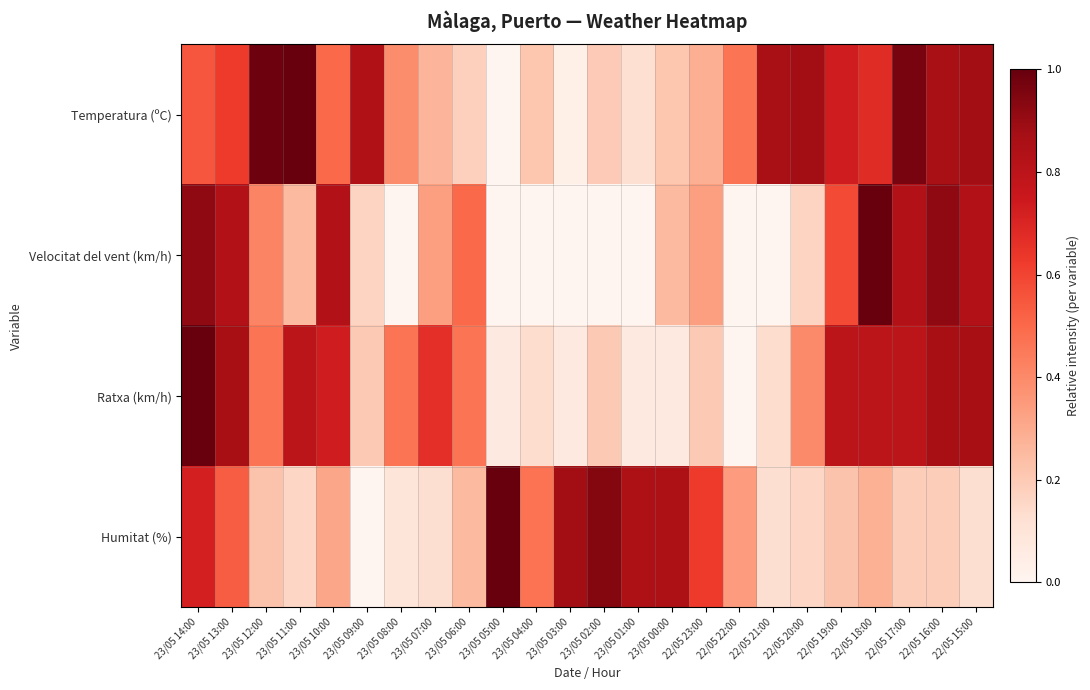

Reading left to right, extract all data points from this chart.

Temperatura (ºC): 23/05 14:00=0.6	23/05 13:00=0.6	23/05 12:00=1.0	23/05 11:00=1.0	23/05 10:00=0.5	23/05 09:00=0.8	23/05 08:00=0.4	23/05 07:00=0.3	23/05 06:00=0.2	23/05 05:00=0.0	23/05 04:00=0.2	23/05 03:00=0.0	23/05 02:00=0.2	23/05 01:00=0.1	23/05 00:00=0.2	22/05 23:00=0.3	22/05 22:00=0.5	22/05 21:00=0.9	22/05 20:00=0.9	22/05 19:00=0.7	22/05 18:00=0.7	22/05 17:00=1.0	22/05 16:00=0.9	22/05 15:00=0.9
Velocitat del vent (km/h): 23/05 14:00=0.9	23/05 13:00=0.8	23/05 12:00=0.4	23/05 11:00=0.2	23/05 10:00=0.8	23/05 09:00=0.2	23/05 08:00=0.0	23/05 07:00=0.3	23/05 06:00=0.5	23/05 05:00=0.0	23/05 04:00=0.0	23/05 03:00=0.0	23/05 02:00=0.0	23/05 01:00=0.0	23/05 00:00=0.2	22/05 23:00=0.3	22/05 22:00=0.0	22/05 21:00=0.0	22/05 20:00=0.2	22/05 19:00=0.6	22/05 18:00=1.0	22/05 17:00=0.8	22/05 16:00=0.9	22/05 15:00=0.8
Ratxa (km/h): 23/05 14:00=1.0	23/05 13:00=0.9	23/05 12:00=0.5	23/05 11:00=0.8	23/05 10:00=0.7	23/05 09:00=0.2	23/05 08:00=0.5	23/05 07:00=0.7	23/05 06:00=0.5	23/05 05:00=0.1	23/05 04:00=0.1	23/05 03:00=0.1	23/05 02:00=0.2	23/05 01:00=0.1	23/05 00:00=0.1	22/05 23:00=0.2	22/05 22:00=0.0	22/05 21:00=0.1	22/05 20:00=0.4	22/05 19:00=0.8	22/05 18:00=0.8	22/05 17:00=0.8	22/05 16:00=0.9	22/05 15:00=0.9
Humitat (%): 23/05 14:00=0.7	23/05 13:00=0.5	23/05 12:00=0.2	23/05 11:00=0.2	23/05 10:00=0.3	23/05 09:00=0.0	23/05 08:00=0.1	23/05 07:00=0.1	23/05 06:00=0.2	23/05 05:00=1.0	23/05 04:00=0.5	23/05 03:00=0.9	23/05 02:00=0.9	23/05 01:00=0.8	23/05 00:00=0.8	22/05 23:00=0.6	22/05 22:00=0.3	22/05 21:00=0.1	22/05 20:00=0.2	22/05 19:00=0.2	22/05 18:00=0.3	22/05 17:00=0.2	22/05 16:00=0.2	22/05 15:00=0.1